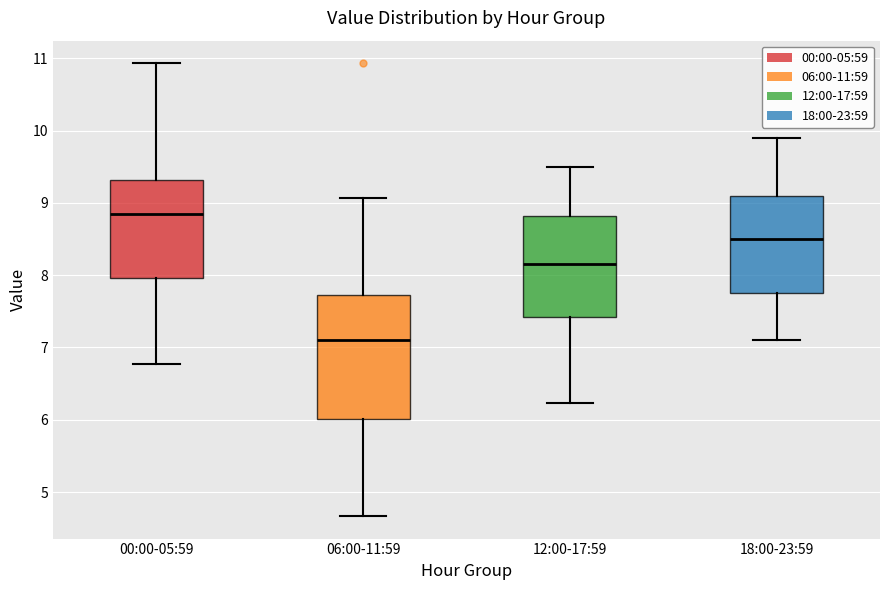

Which box has the highest median line?

00:00-05:59